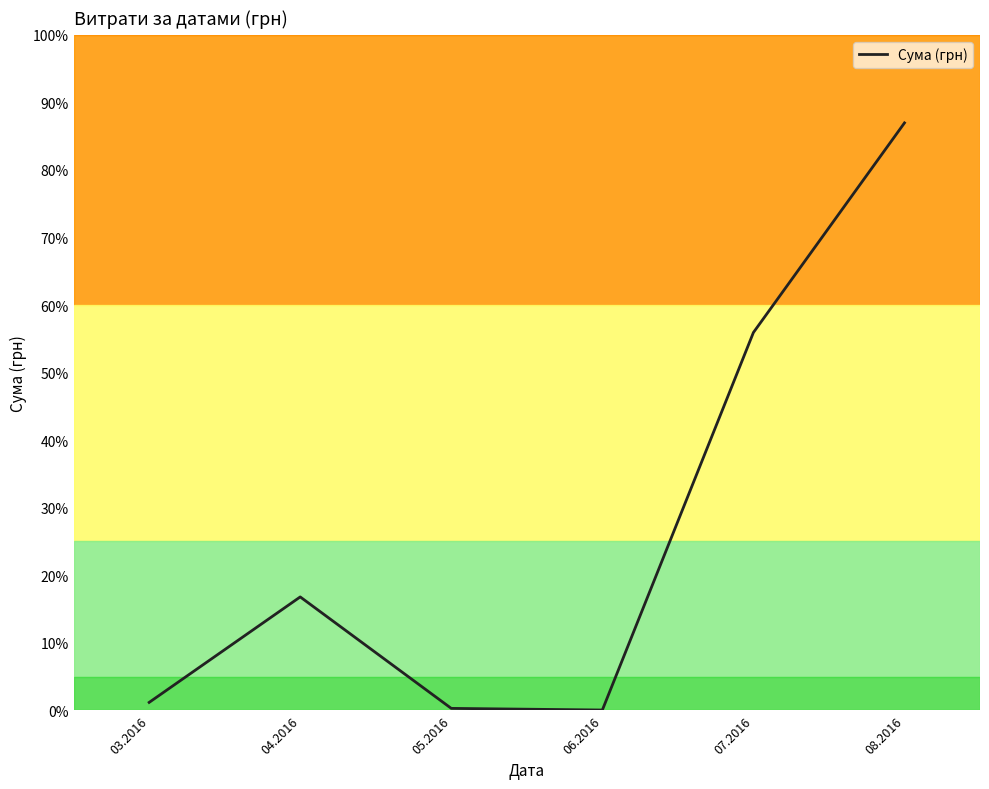

Does the chart have visible grid lines?

No